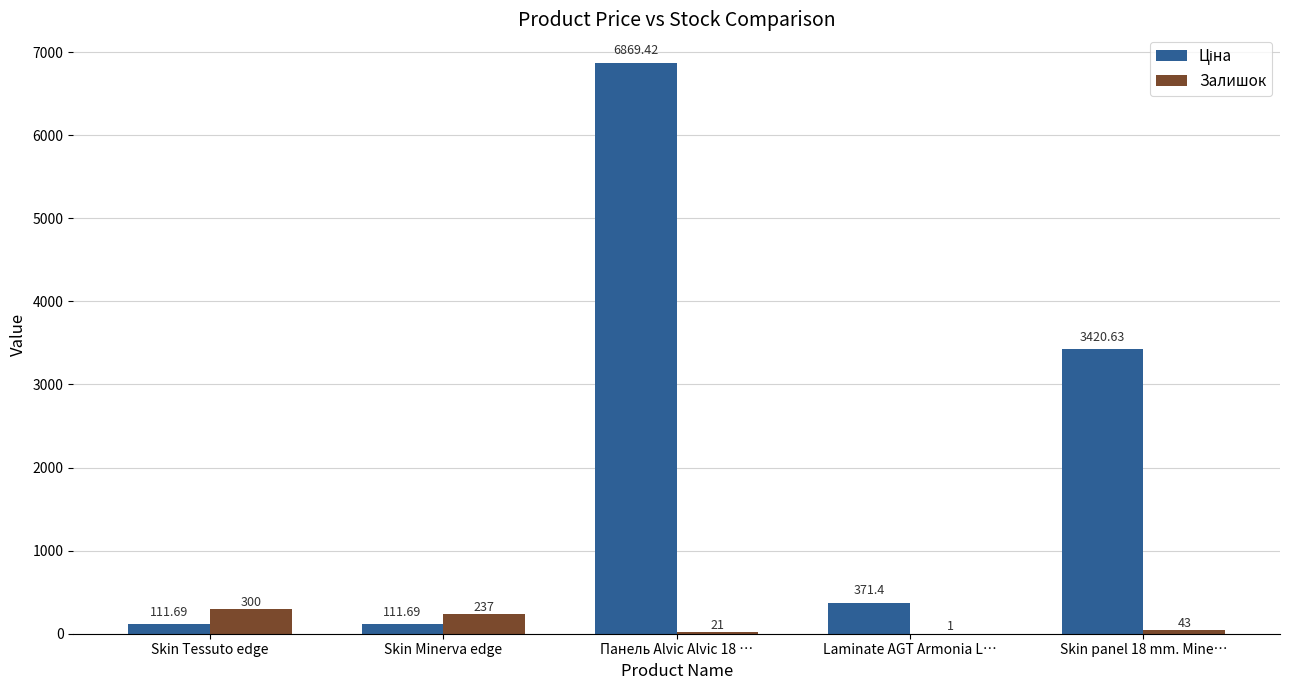

At which category is the sum across all series the highest?

Панель Alvic Alvic 18 …